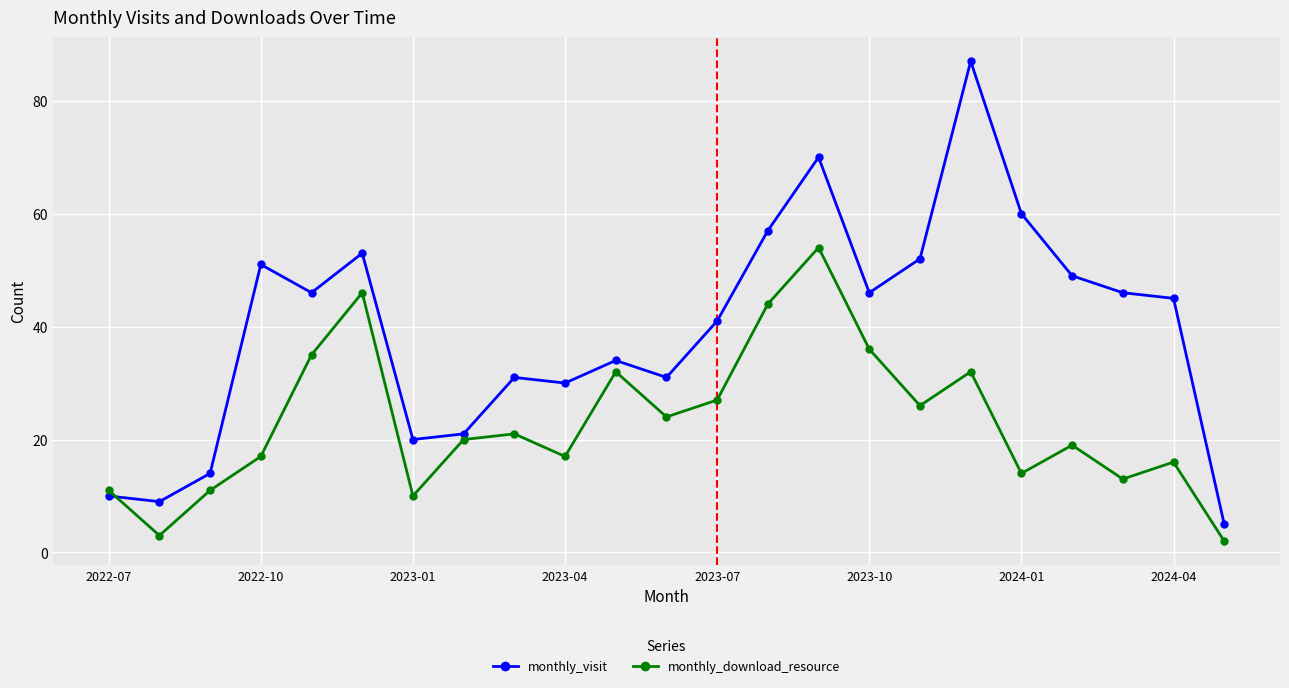

Which series has the largest range (max minus min)?

monthly_visit